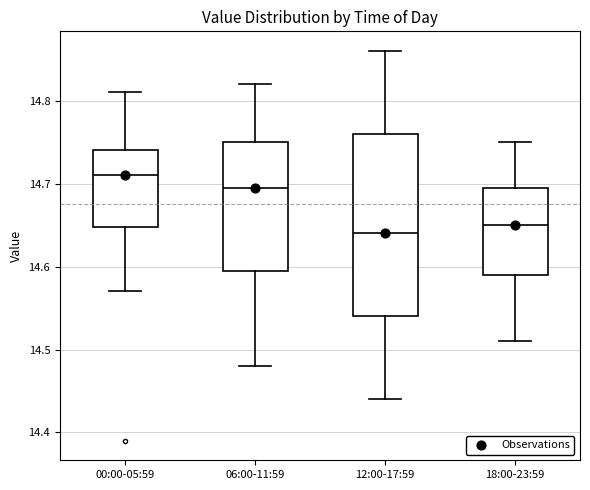

Reading left to right, read every box against the y-axis: the position of its median line, the range the box covers, and the ends of its whiskers. The values are not printed on the chart, so give them approximately, as read against the axis.

00:00-05:59: median 14.71, box 14.65 to 14.74, whiskers 14.57 to 14.81
06:00-11:59: median 14.70, box 14.60 to 14.75, whiskers 14.48 to 14.82
12:00-17:59: median 14.64, box 14.54 to 14.76, whiskers 14.44 to 14.86
18:00-23:59: median 14.65, box 14.59 to 14.70, whiskers 14.51 to 14.75